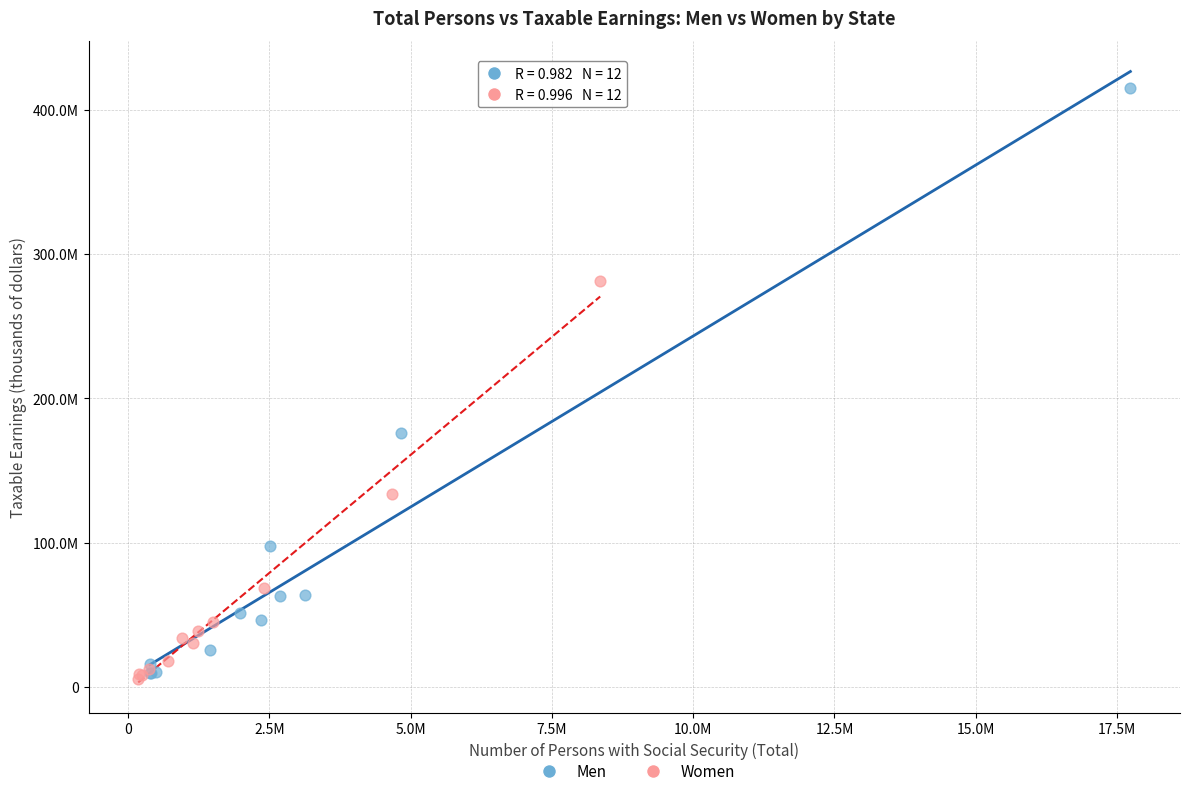

What are all the series names shown in the legend?

Men, Women